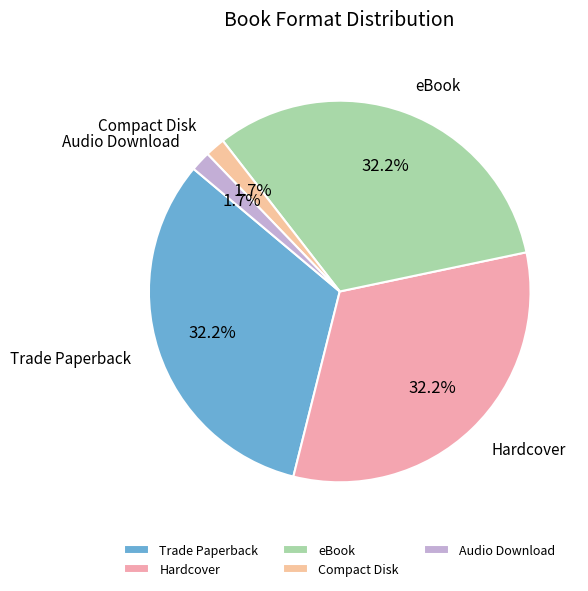

To the nearest percent, what portion does eBook represent?

32%